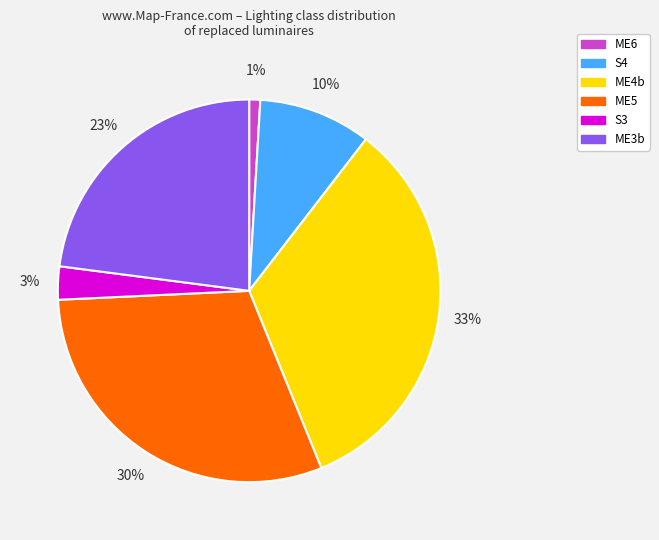

Between ME3b and S4, which is larger?

ME3b